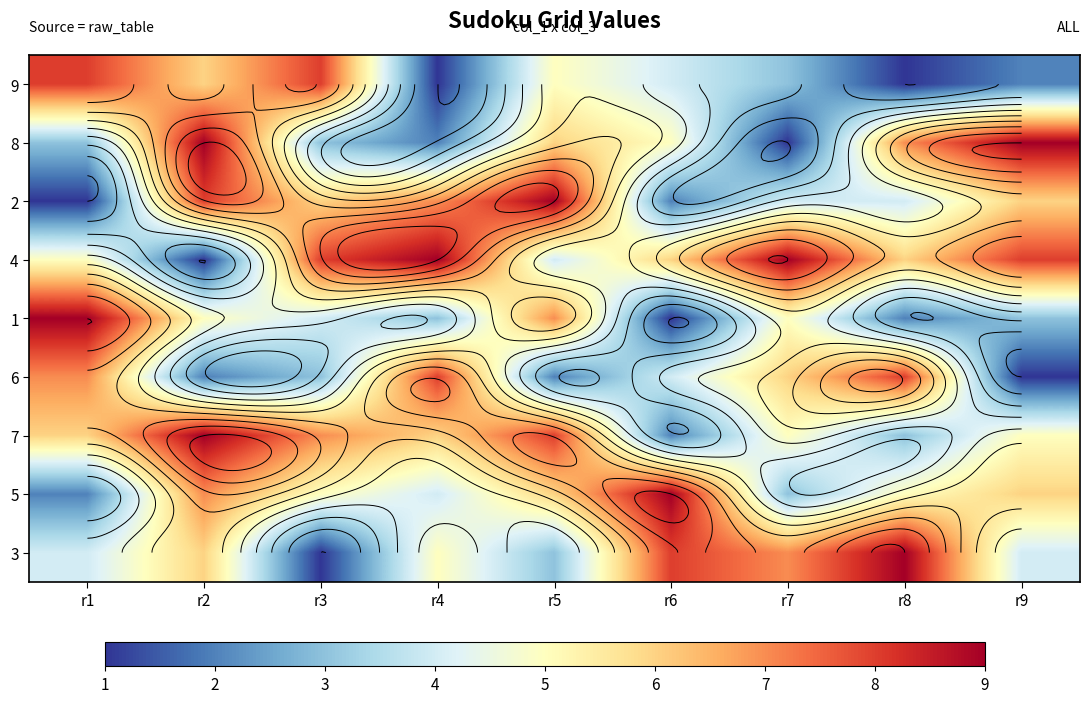

At r2, list the series in order from largest to smallest.

8, 7, 2, 5, 9, 3, 1, 6, 4